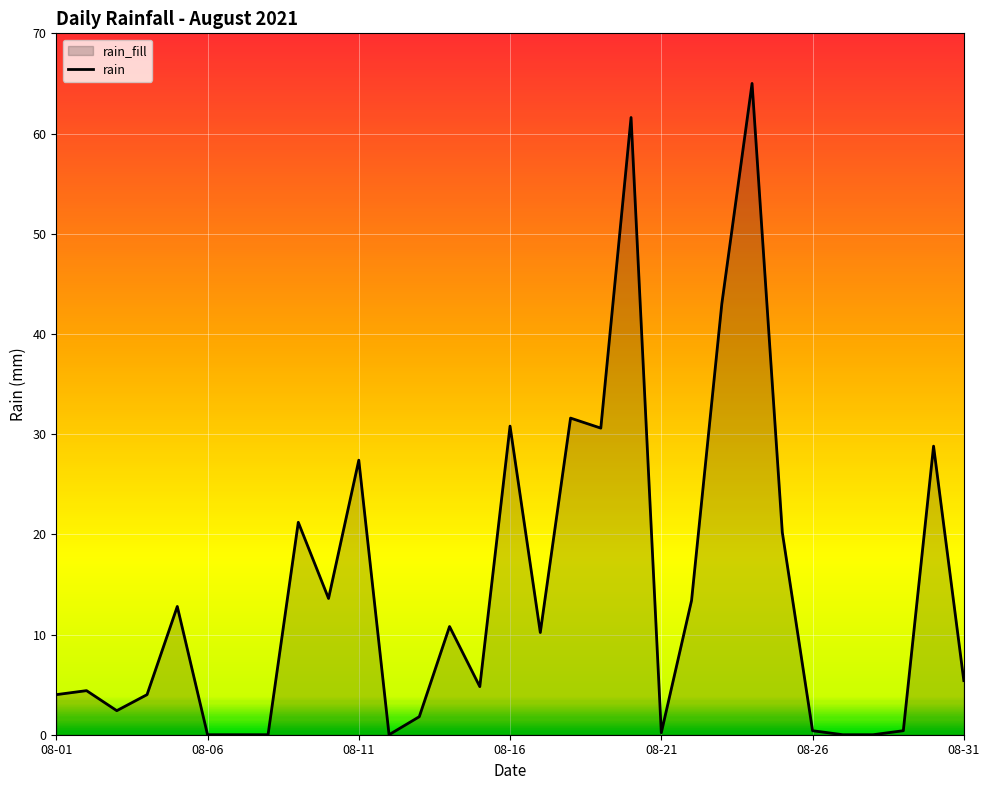

Between 2021-08-18 and 2021-08-29, which is larger?

2021-08-18